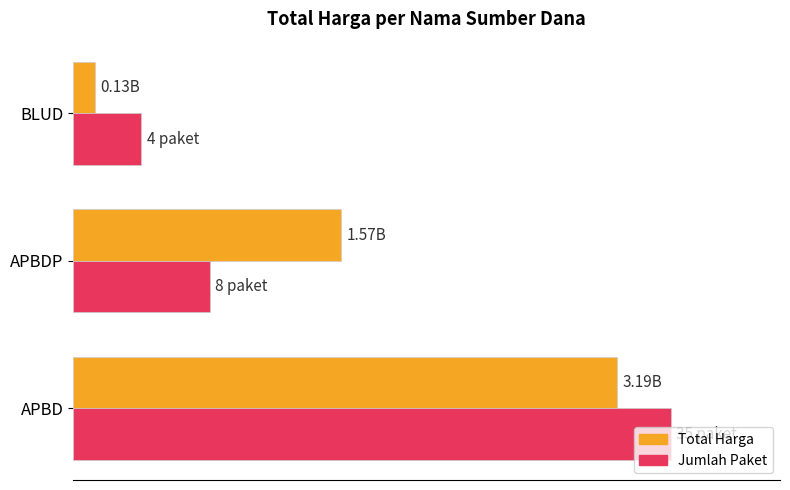

True or false: Total Harga has a value of 3185695245 at APBD.

True